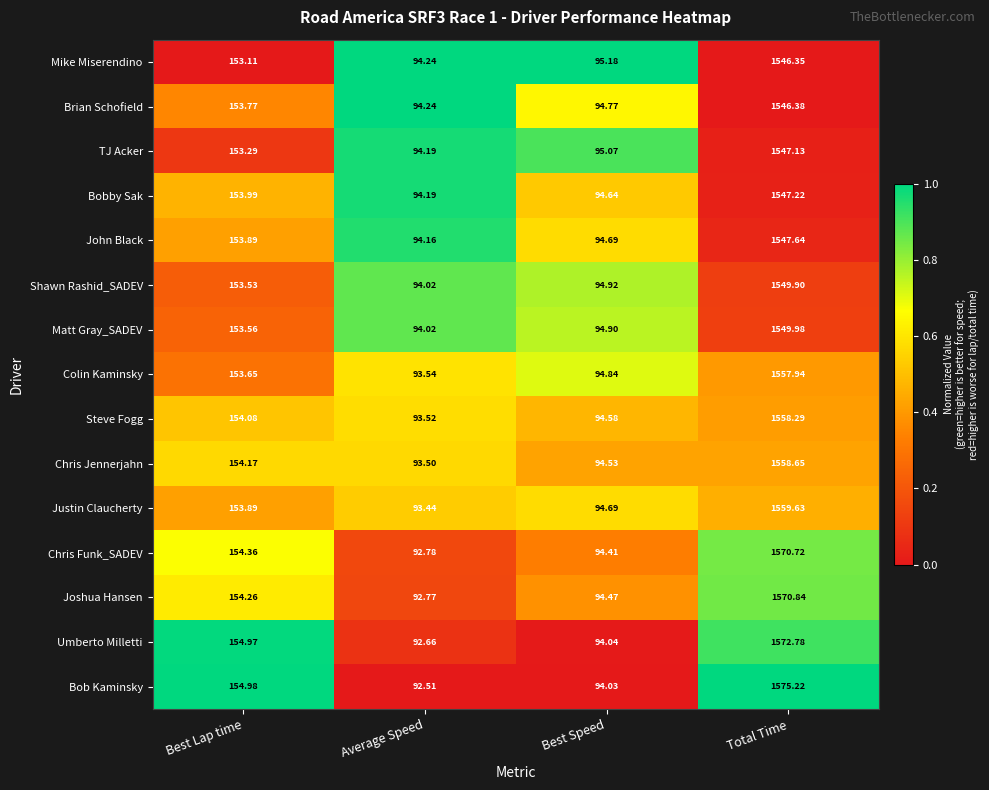

Which label corresponds to the smallest value in the chart?

Average Speed